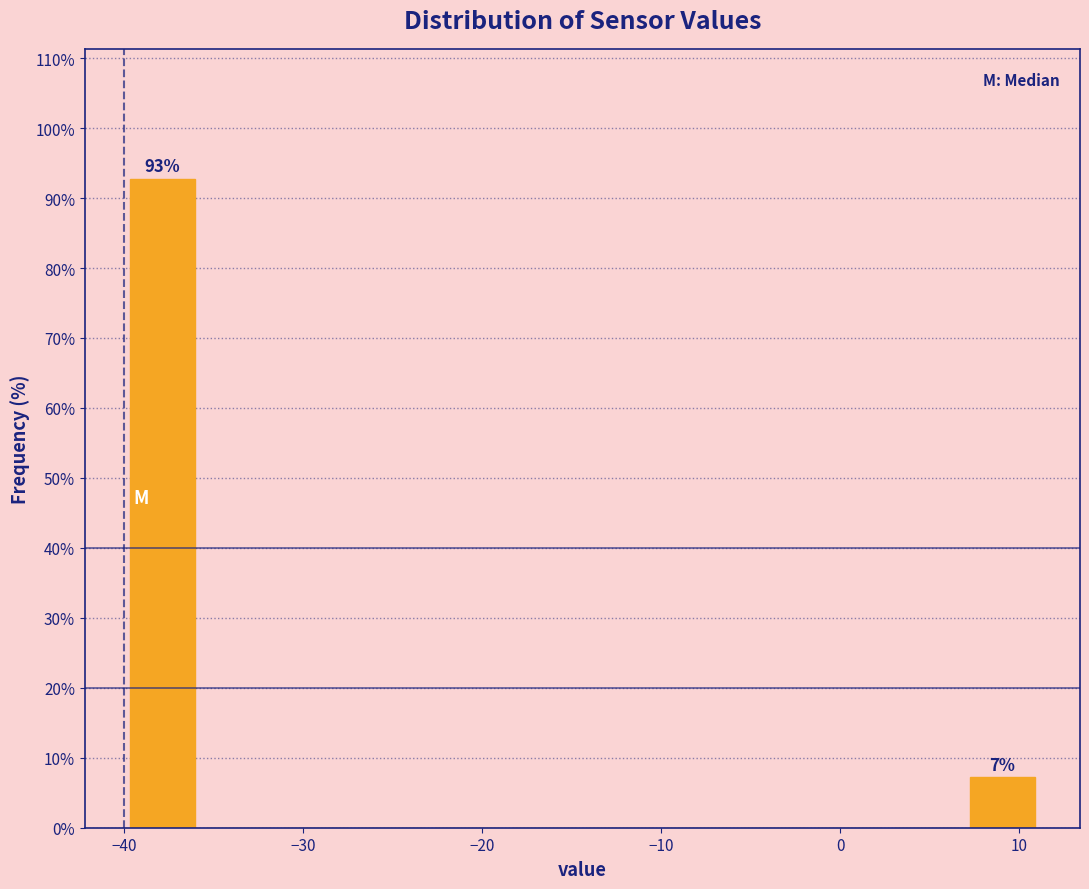

Over which range of the x-axis is the bar tallest?

-40 to -36